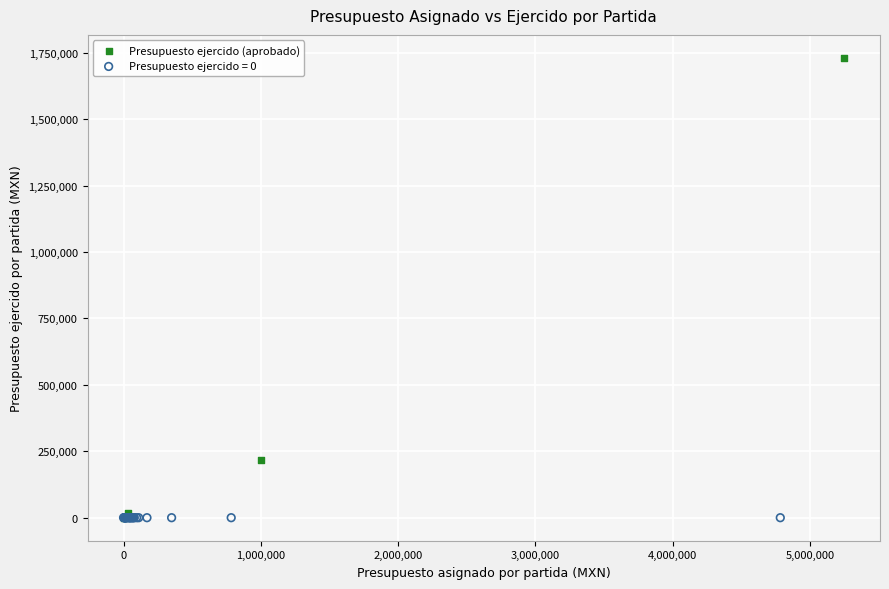

Which series reaches the maximum Y coordinate?

Presupuesto ejercido (aprobado)